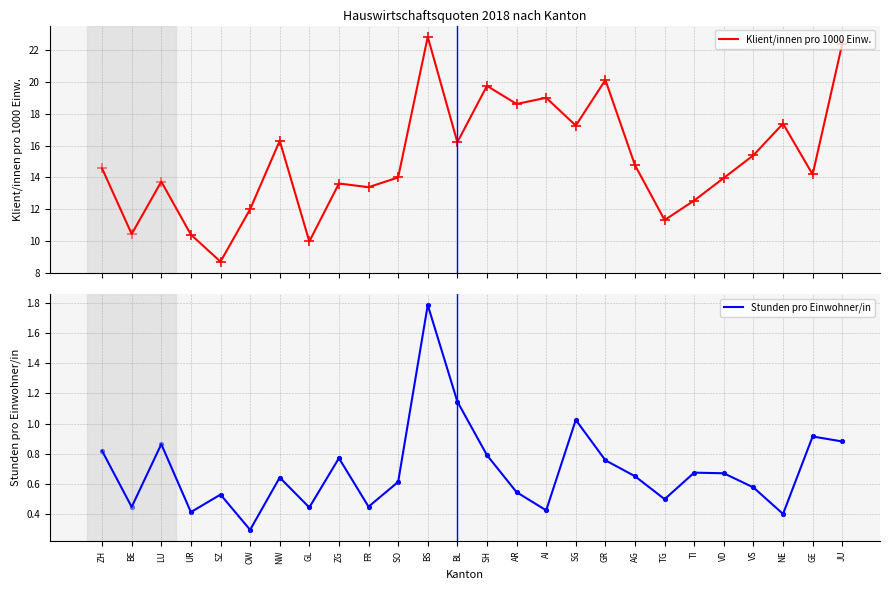

At which category is the sum across all series the highest?

BS